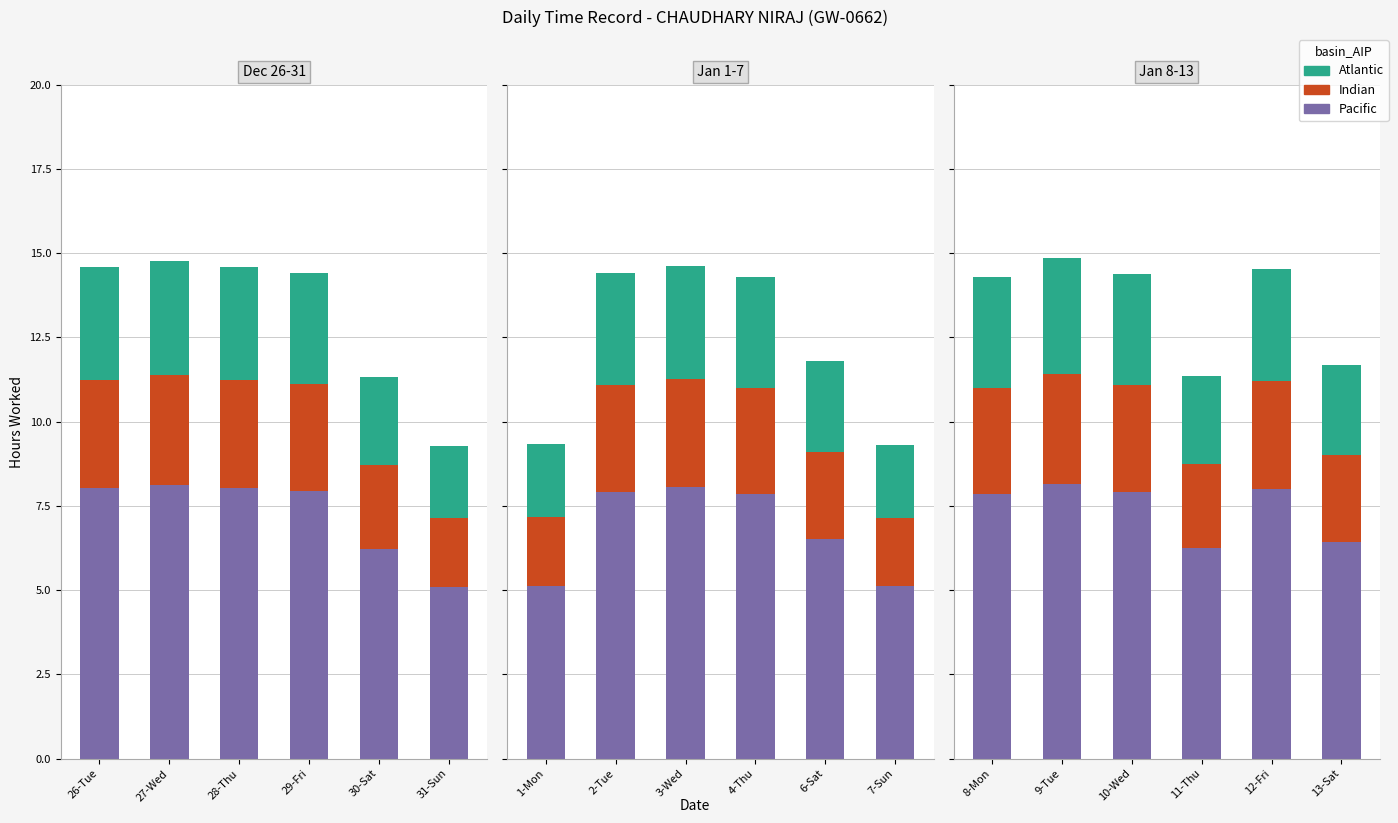

At 13-Sat, list the series in order from smallest to largest.

Indian, Atlantic, Pacific